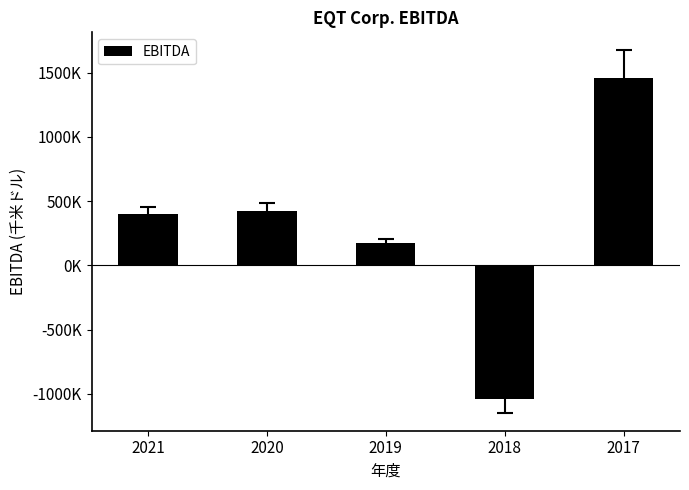

Reading right to left, extract all data points from this chart.

2017=1455083	2018=-1041360	2019=177041	2020=424637	2021=396917